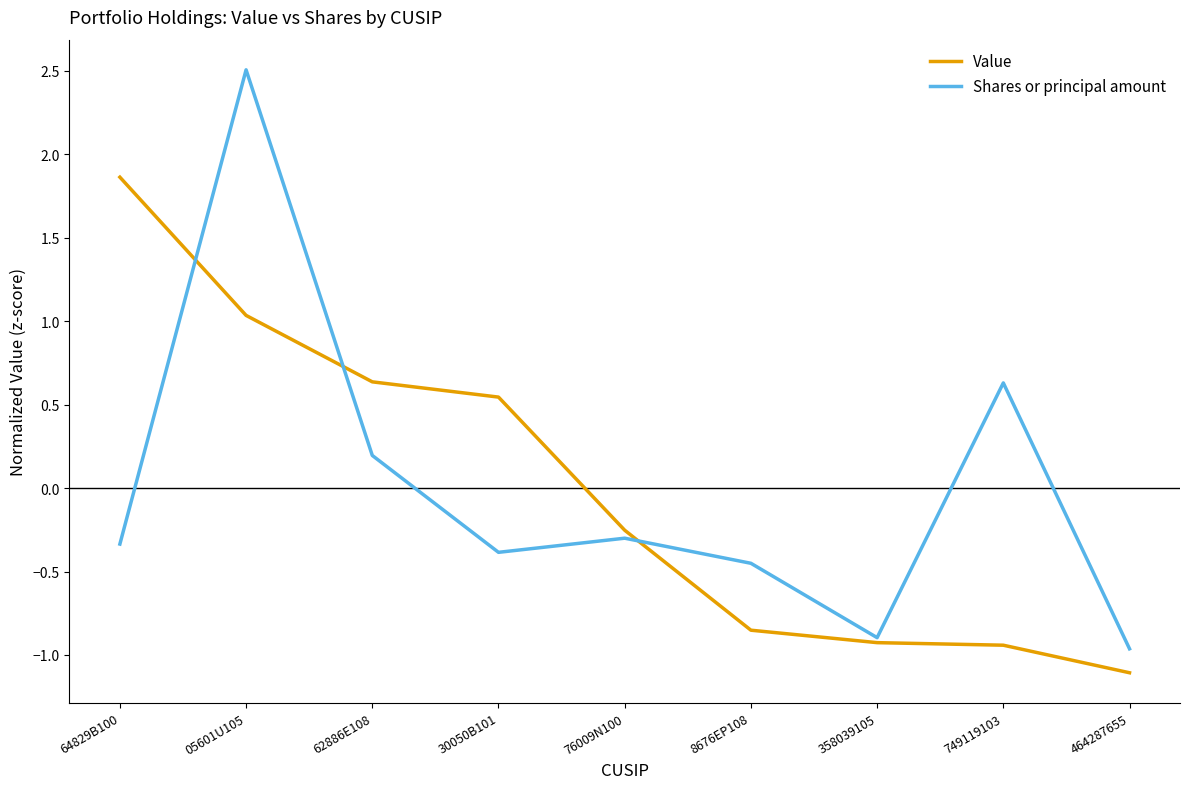

How many lines are shown in the chart?

2